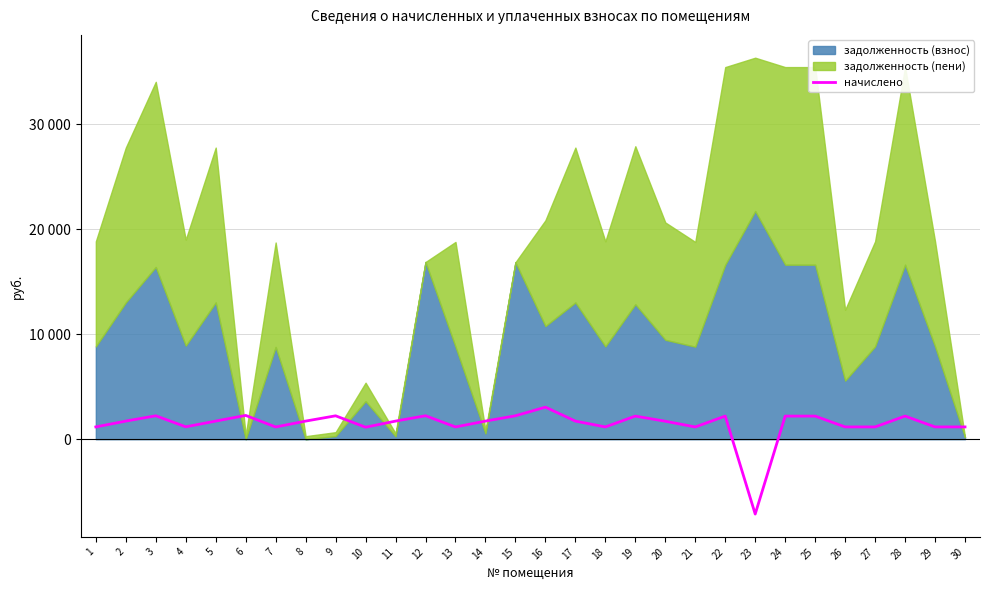

Does the chart display data point markers on the line(s)?

No